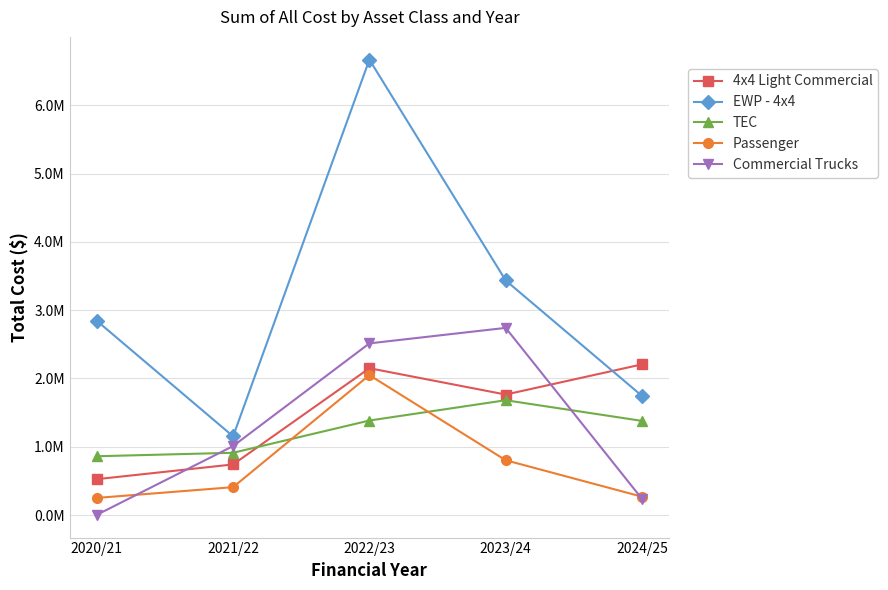

What is the sum of all Commercial Trucks values?

6508745.3